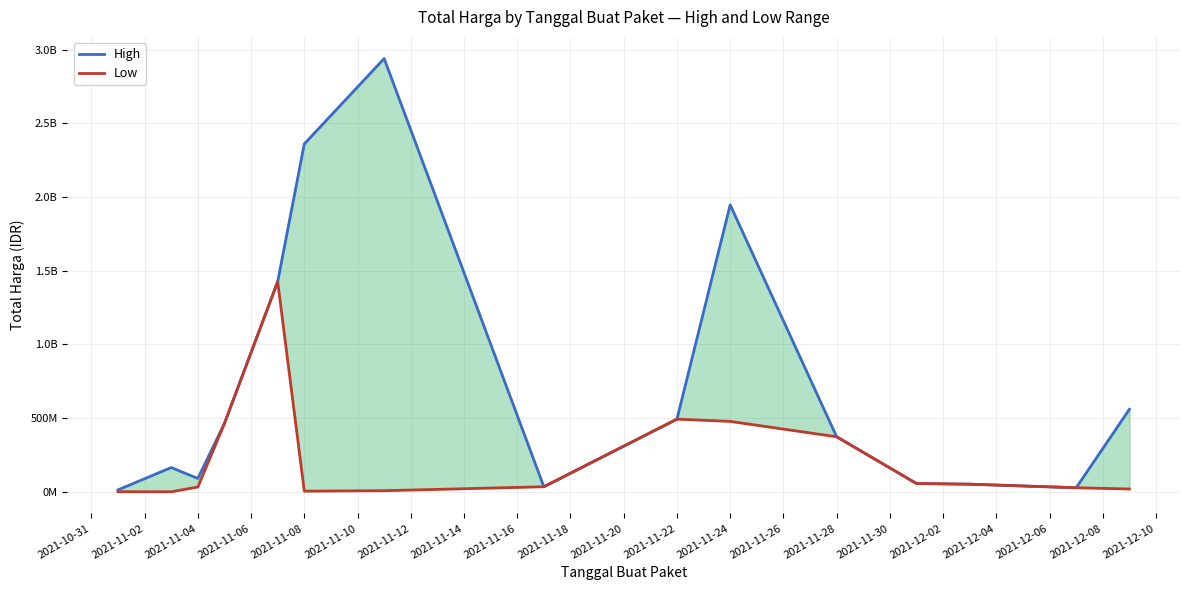

How many data points does each series have?

15